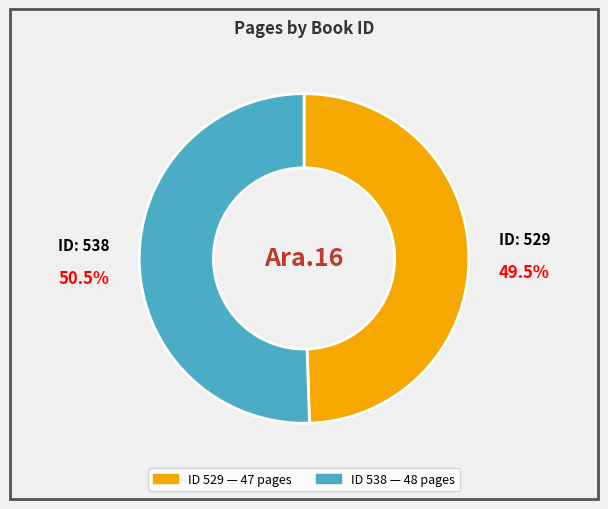

How many segments does this pie chart have?

2